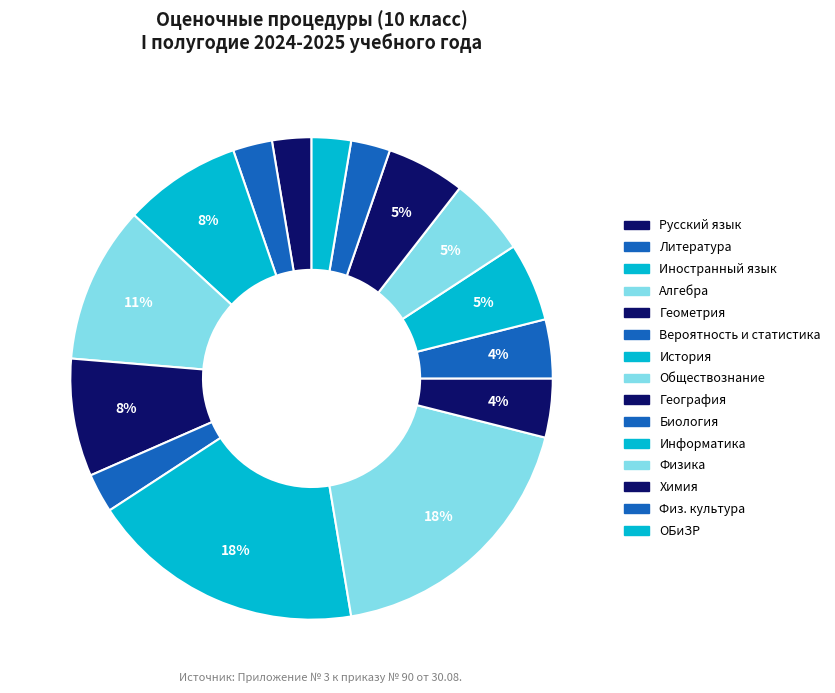

How many slices are in this pie chart?

15